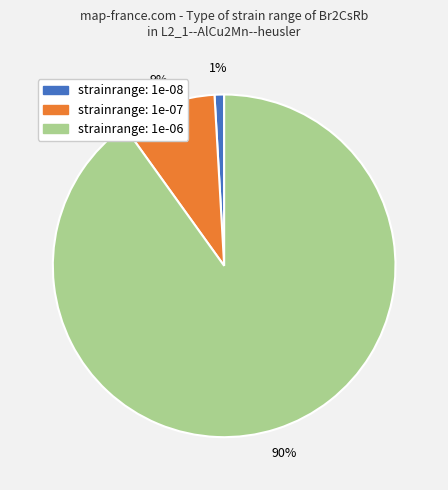

Is there a majority slice in this chart?

Yes